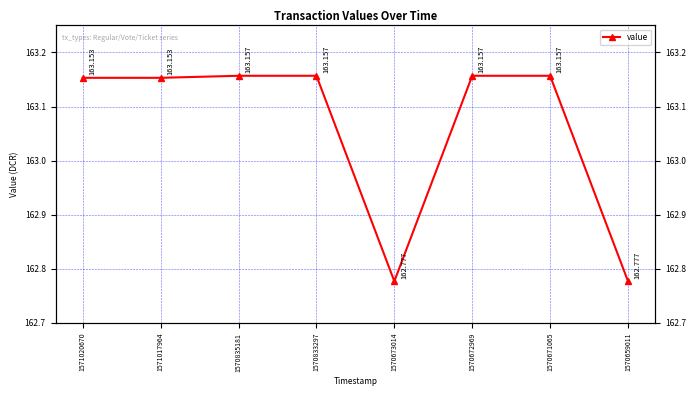

Reading left to right, transcribe all the data shown in this chart.

1571020670=163.2	1571017964=163.2	1570835181=163.2	1570833297=163.2	1570673014=162.8	1570672969=163.2	1570671065=163.2	1570659011=162.8